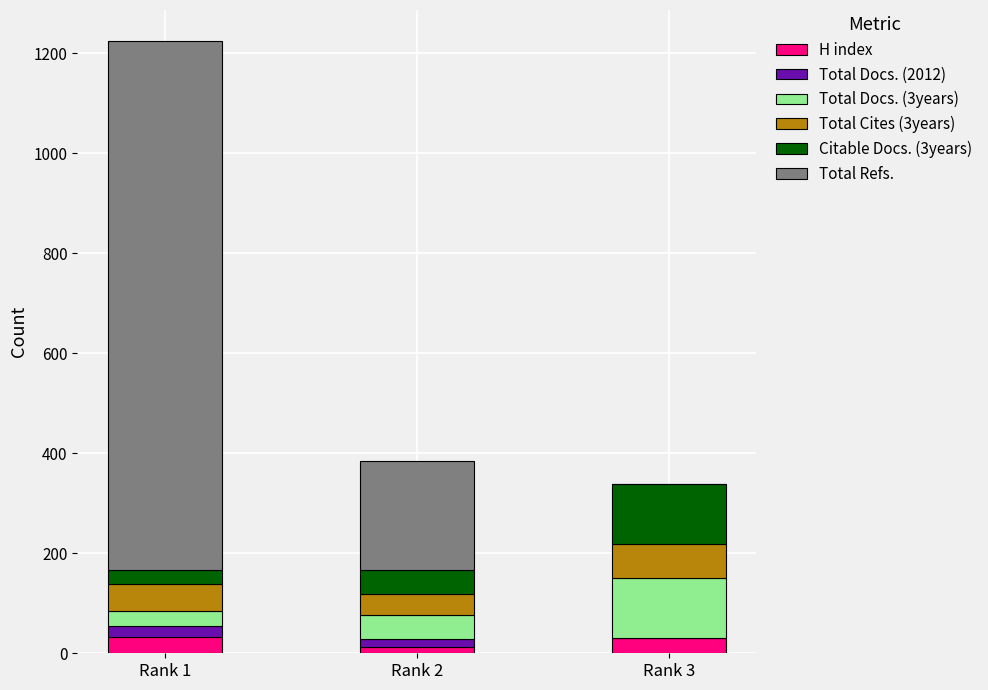

At which category is the sum across all series the highest?

Rank 1